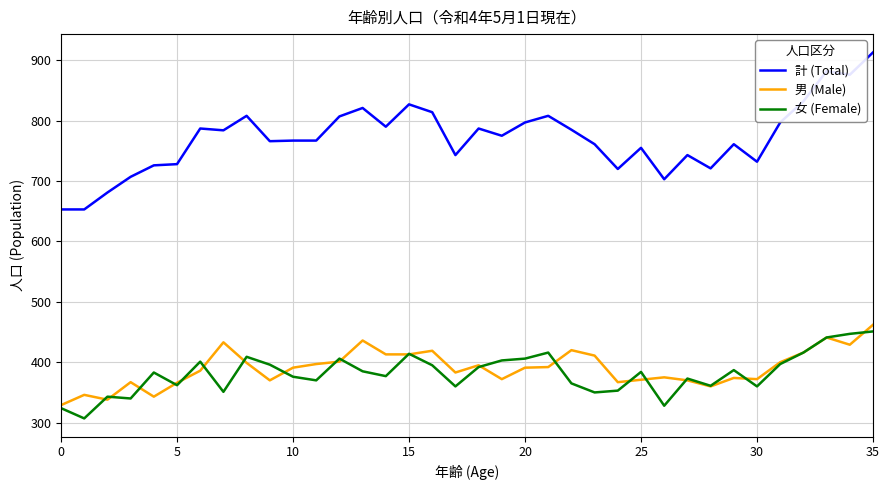

Which series has the largest range (max minus min)?

計 (Total)